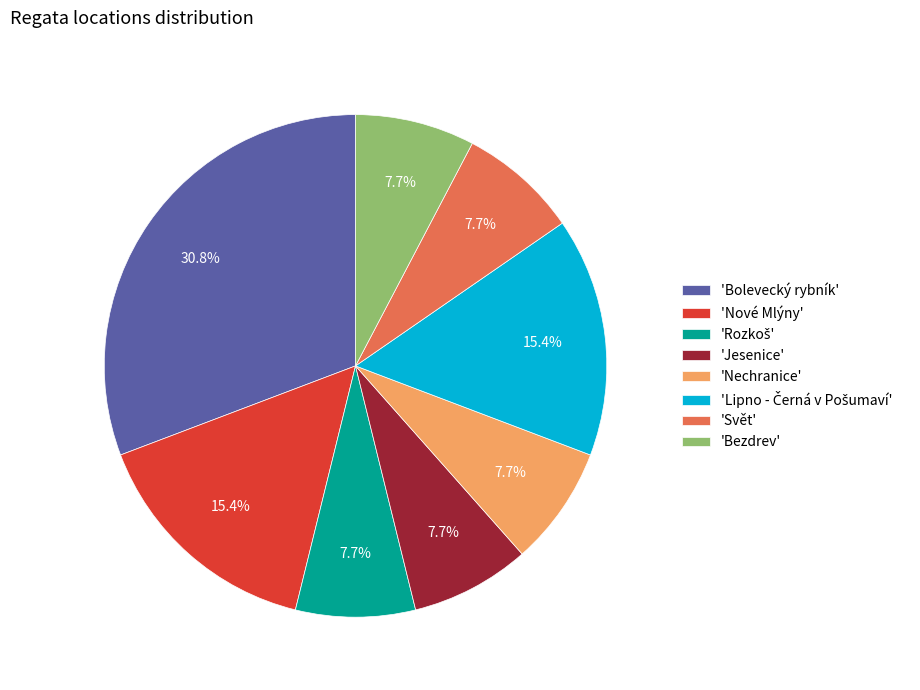

Approximately how many times larger is the value at 'Nové Mlýny' compared to 'Bezdrev'?

2.0